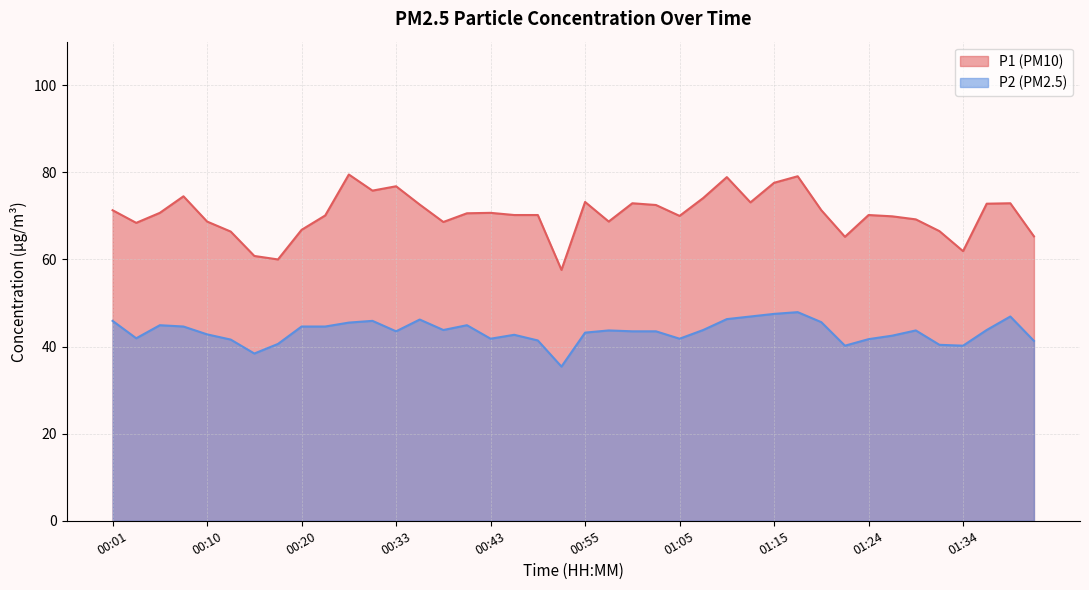

What is the label of the 6th point from the right?

01:29